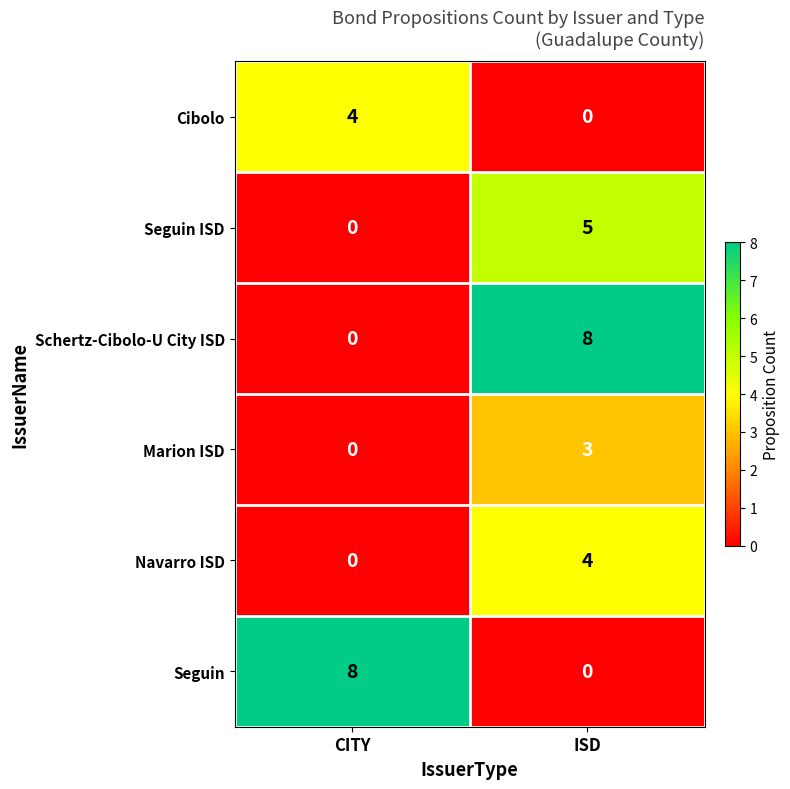

What is the spread (max minus min) of values at CITY?

8